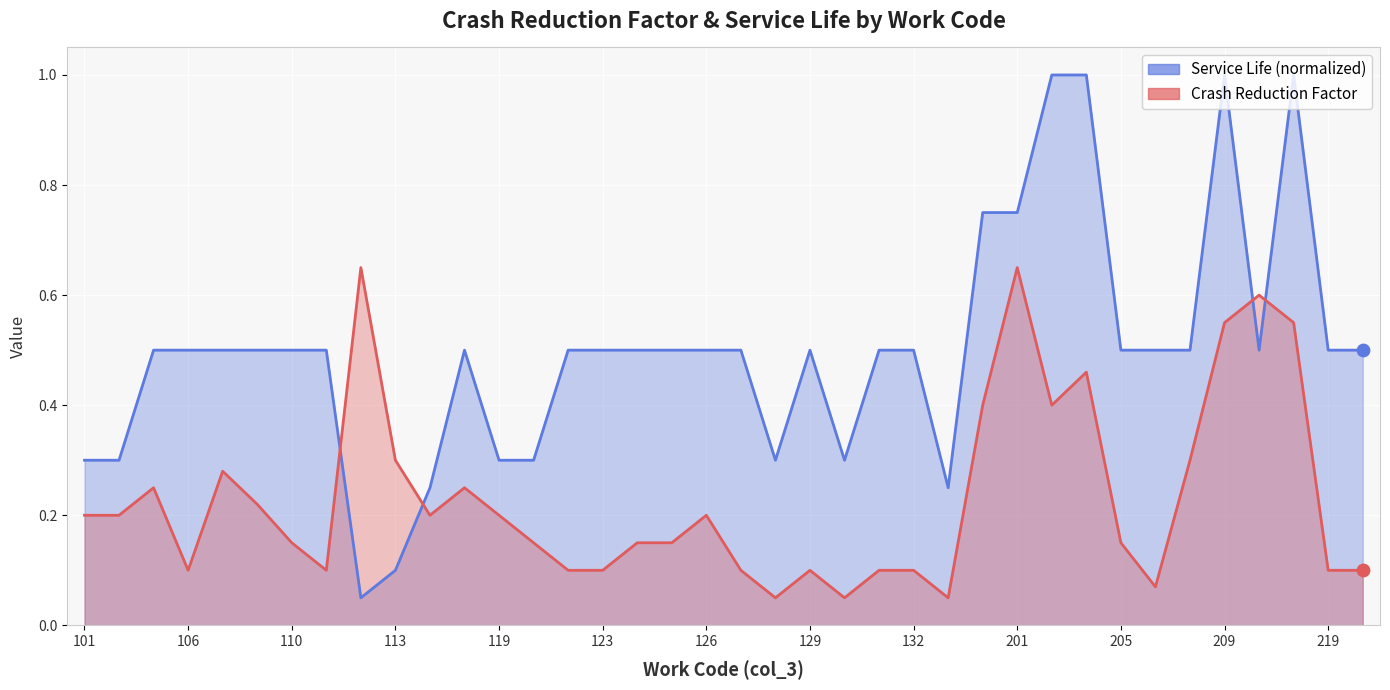

At which category is the sum across all series the highest?

209